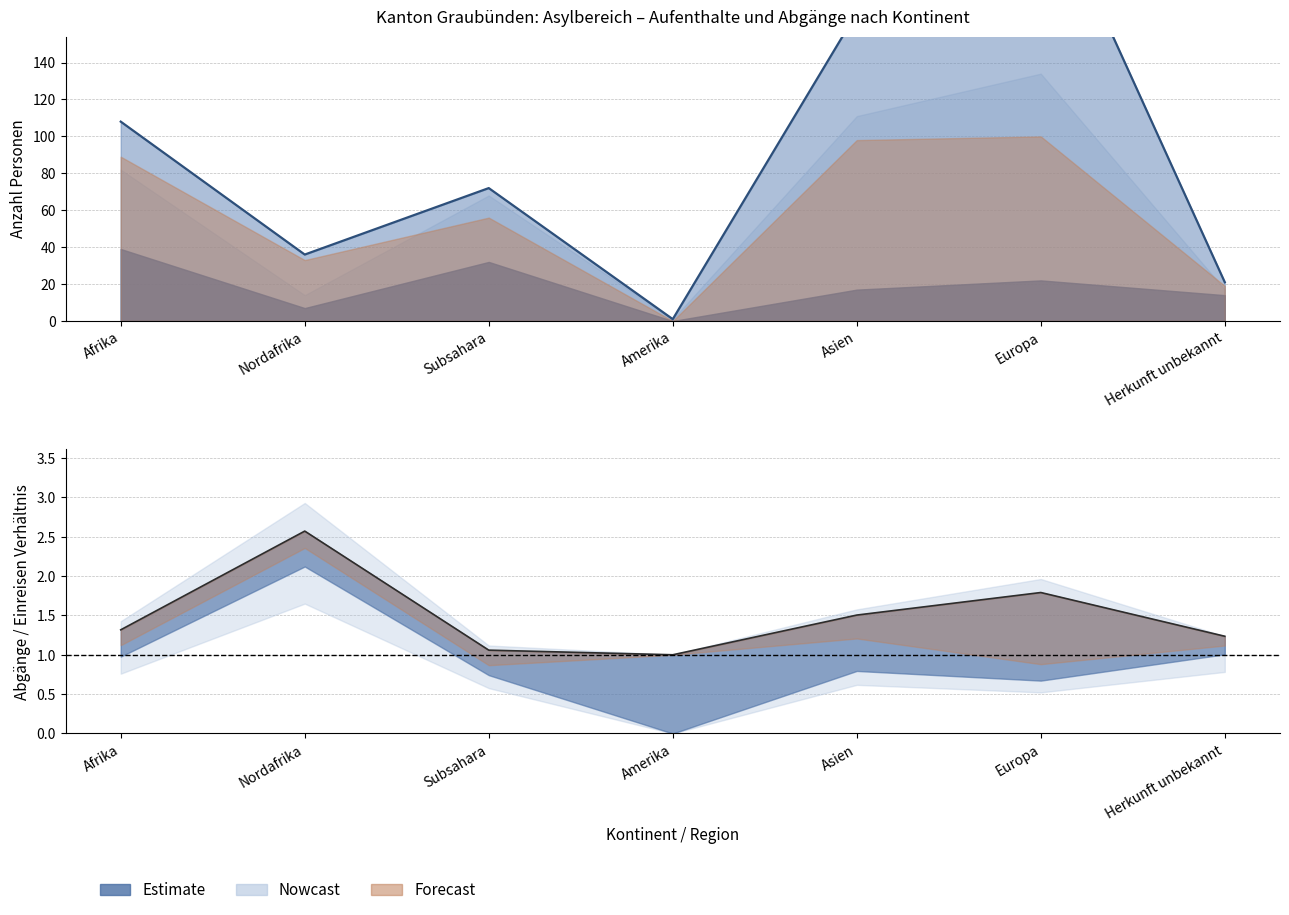

What is the label of the 6th point from the right?

Nordafrika